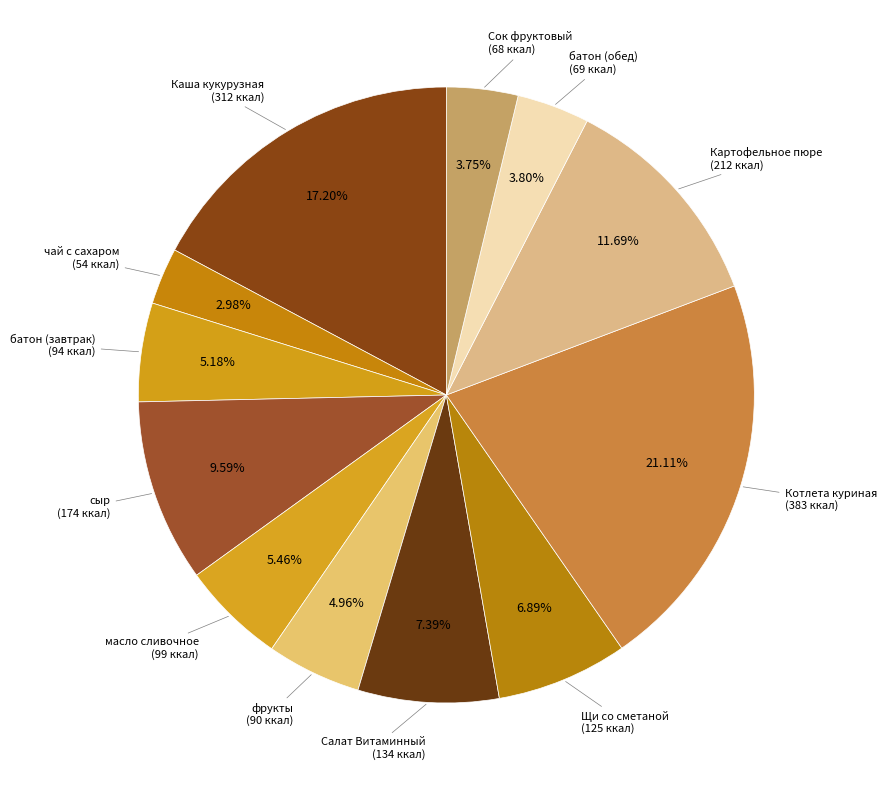

How many slices are in this pie chart?

12